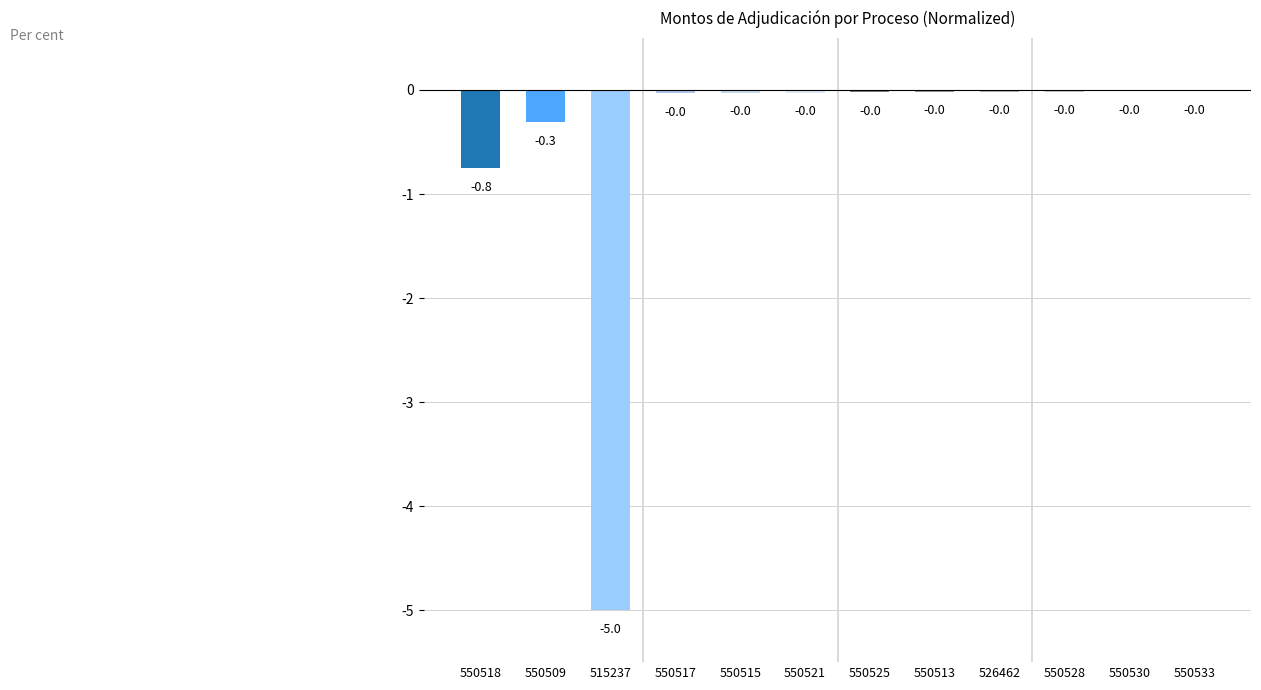

The chart shows a value of -0.0 at 550521. True or false?

True